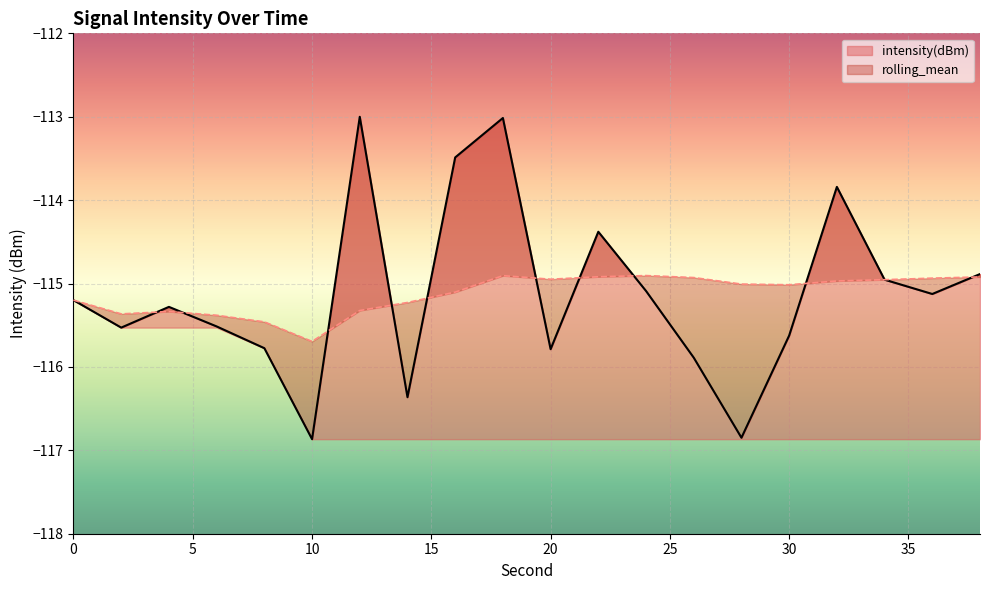

At which category is the sum across all series the highest?

18